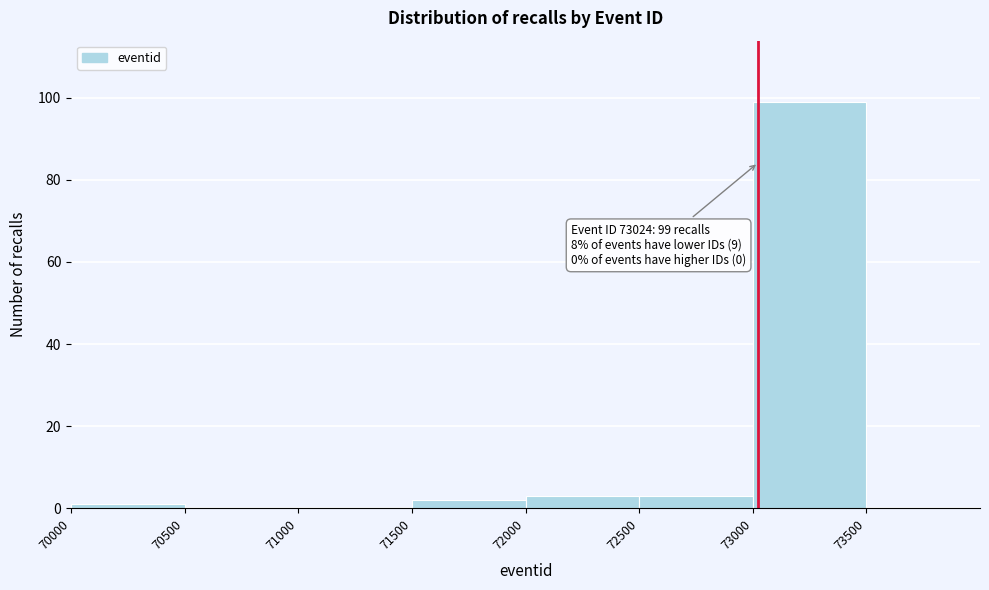

Over which range of the x-axis is the bar tallest?

73000 to 73500